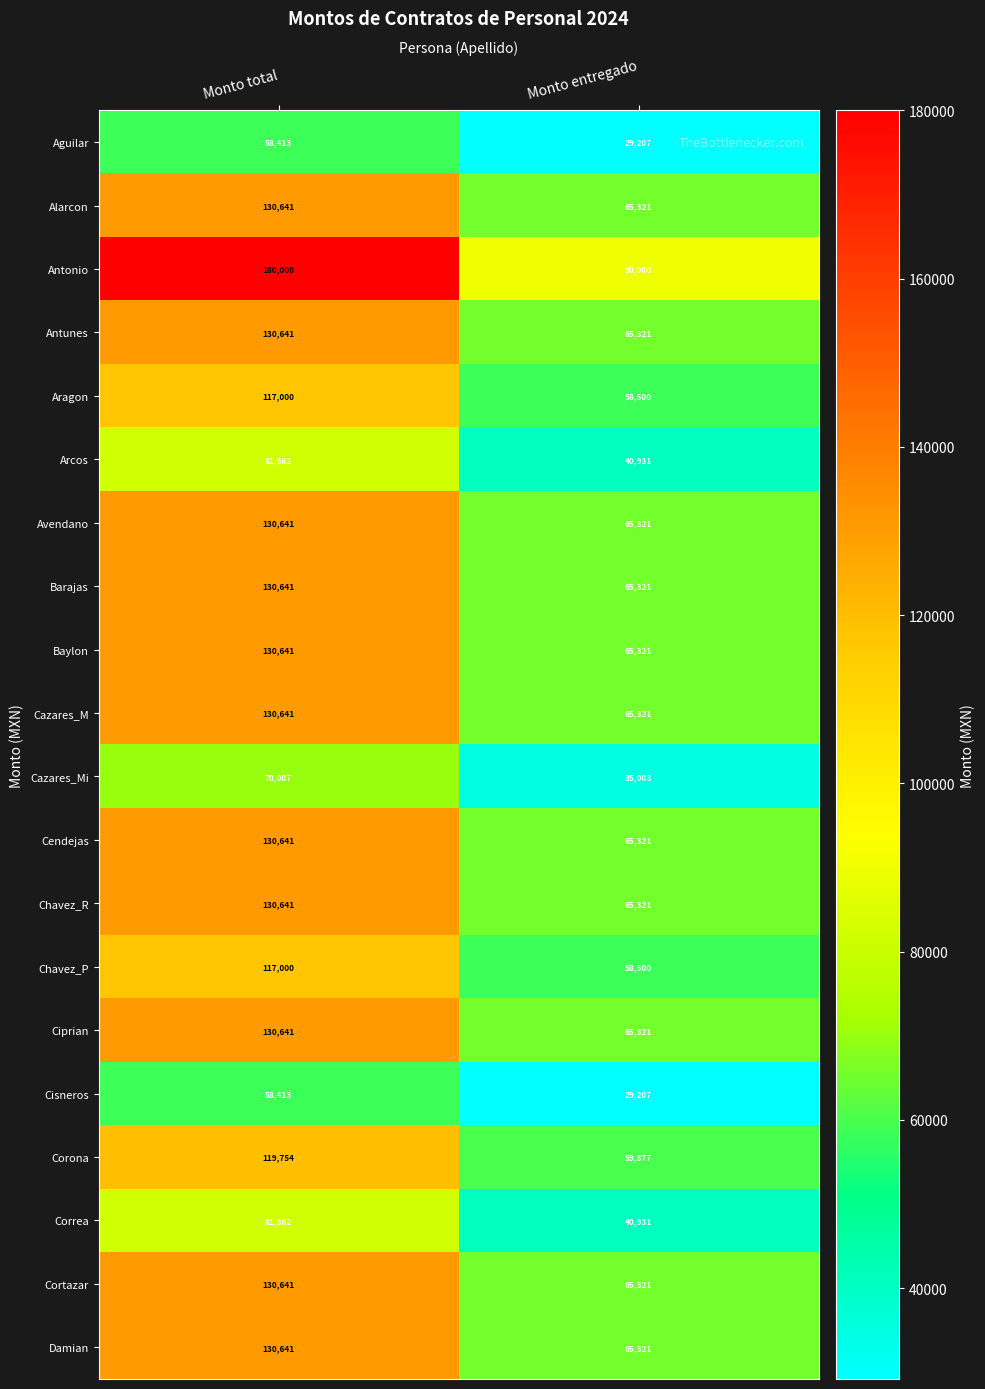

What is the maximum value for Chavez_P?

117000.0